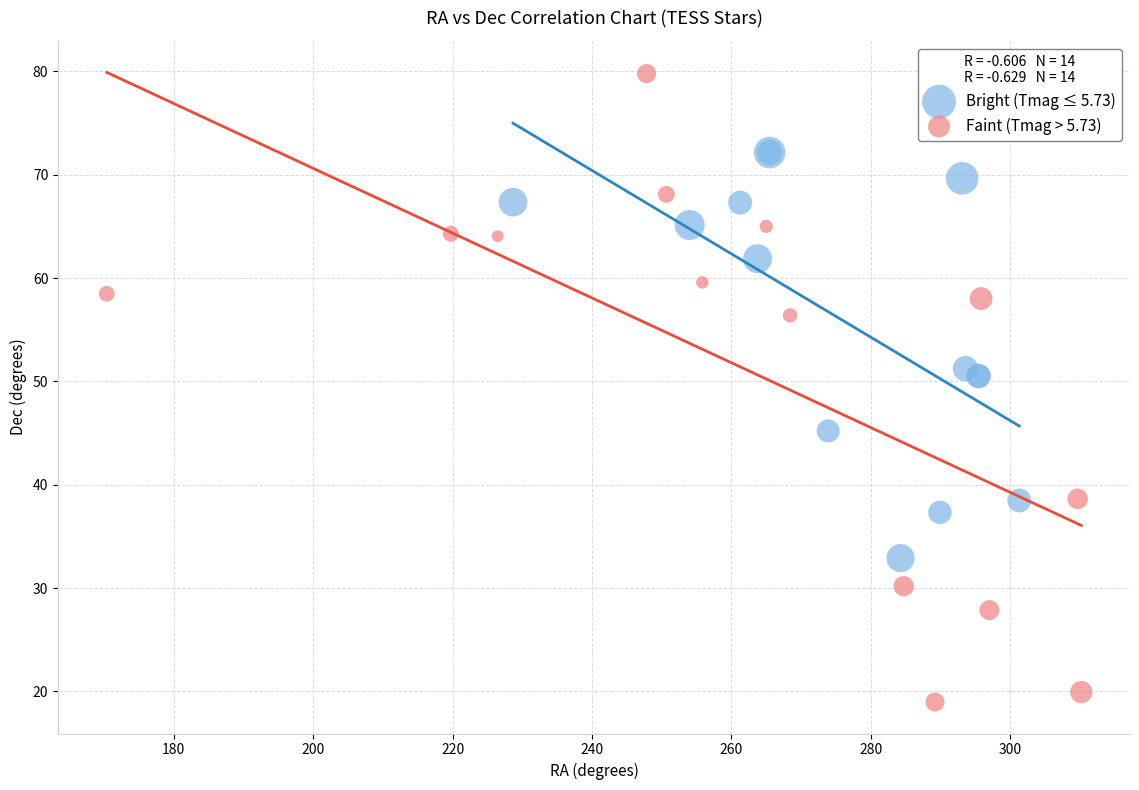

Which series has the widest spread of Y values?

Faint (Tmag > 5.73)